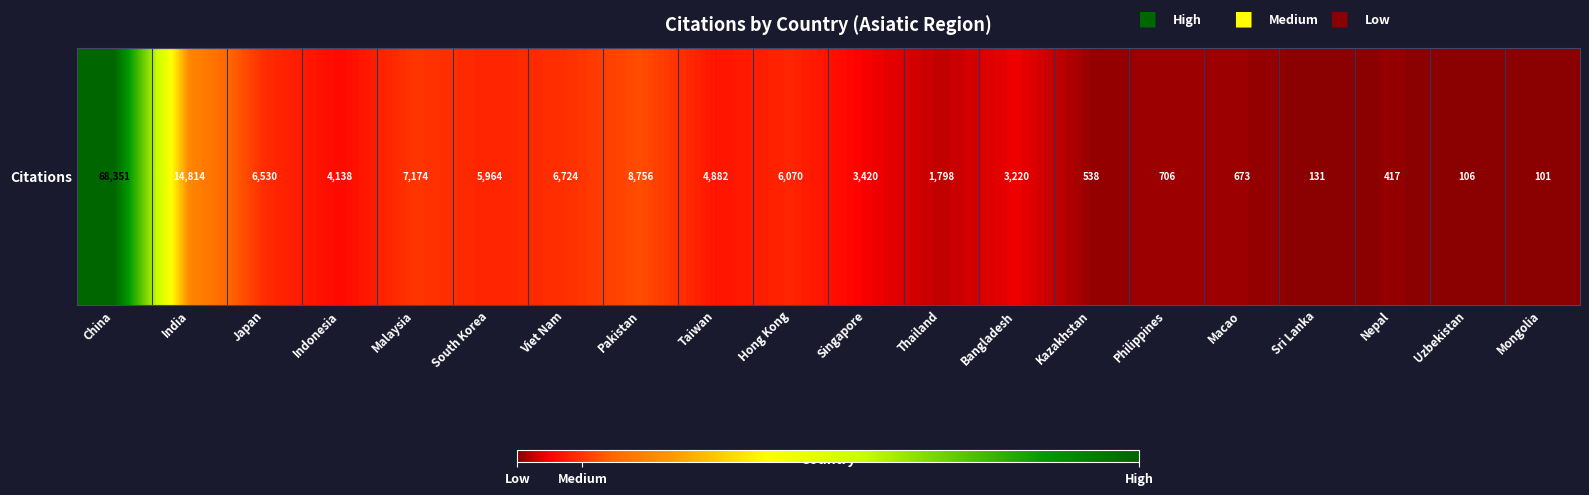

The chart shows a value of 3220 at Bangladesh. True or false?

True